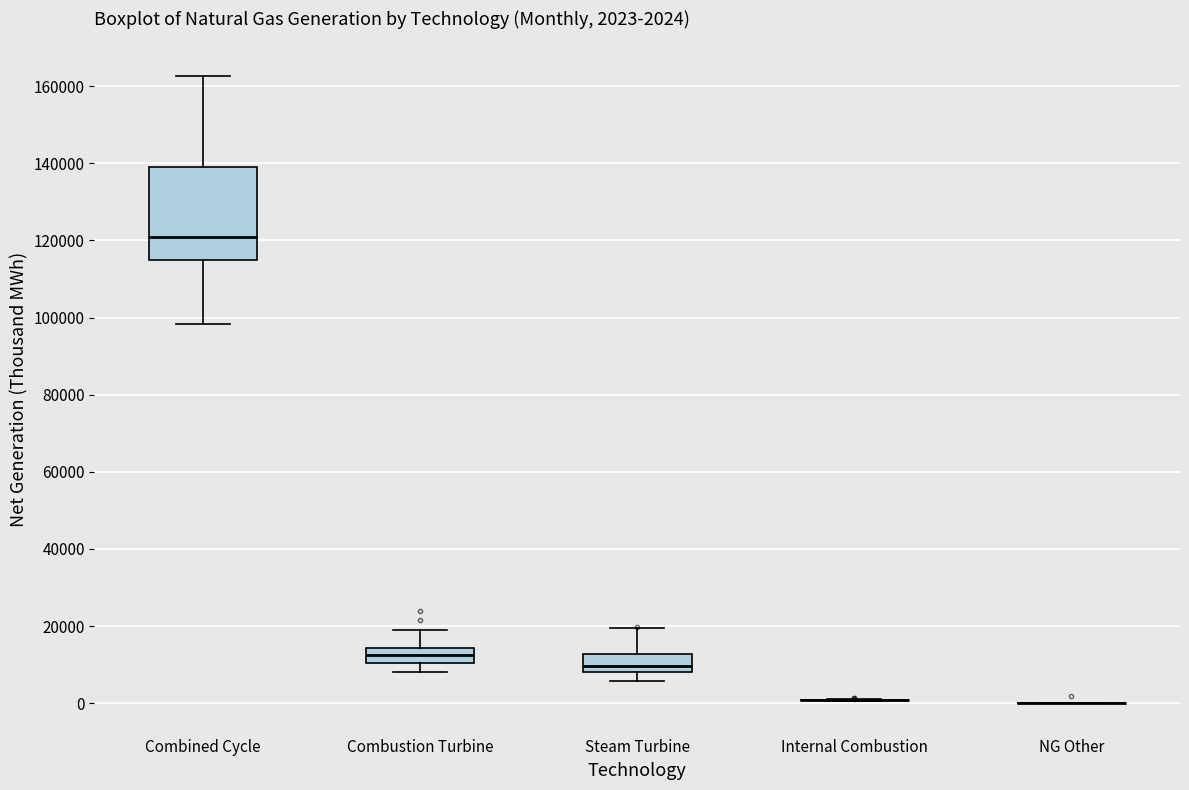

Which box is the tallest, from its lower edge to its upper edge?

Combined Cycle